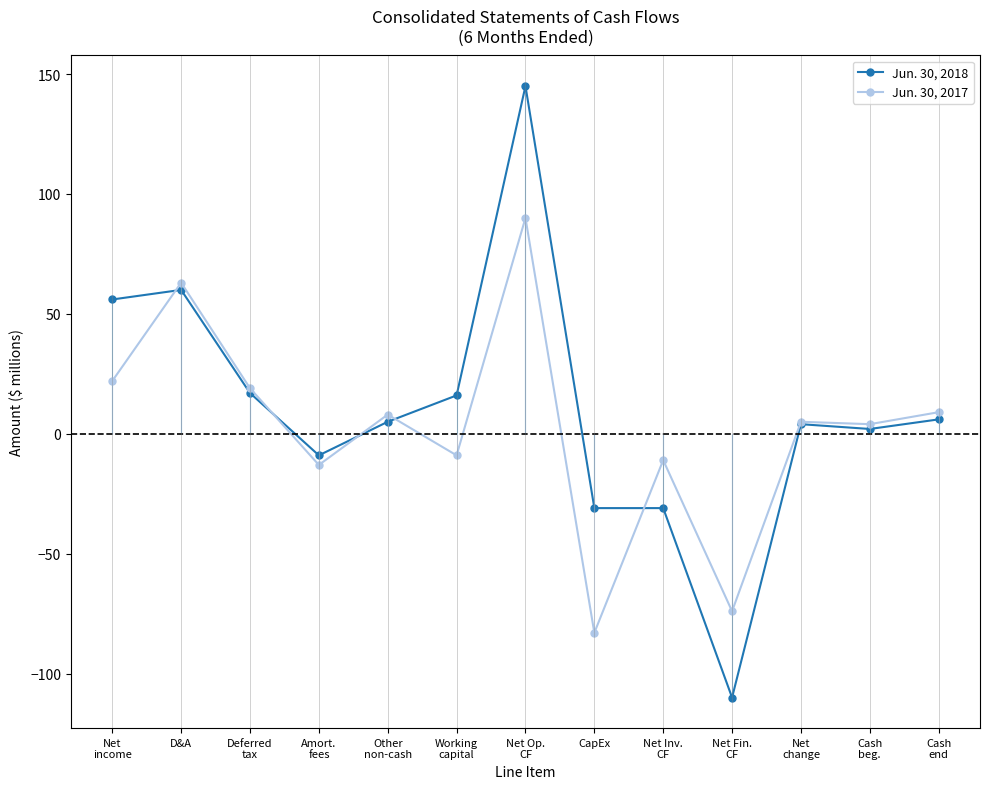

Which series has the largest total across all categories?

Jun. 30, 2018